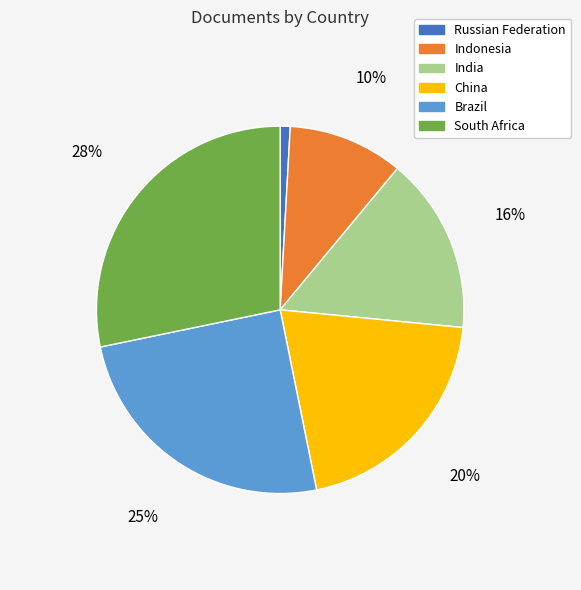

Is the sum of Russian Federation and India greater than half?

No